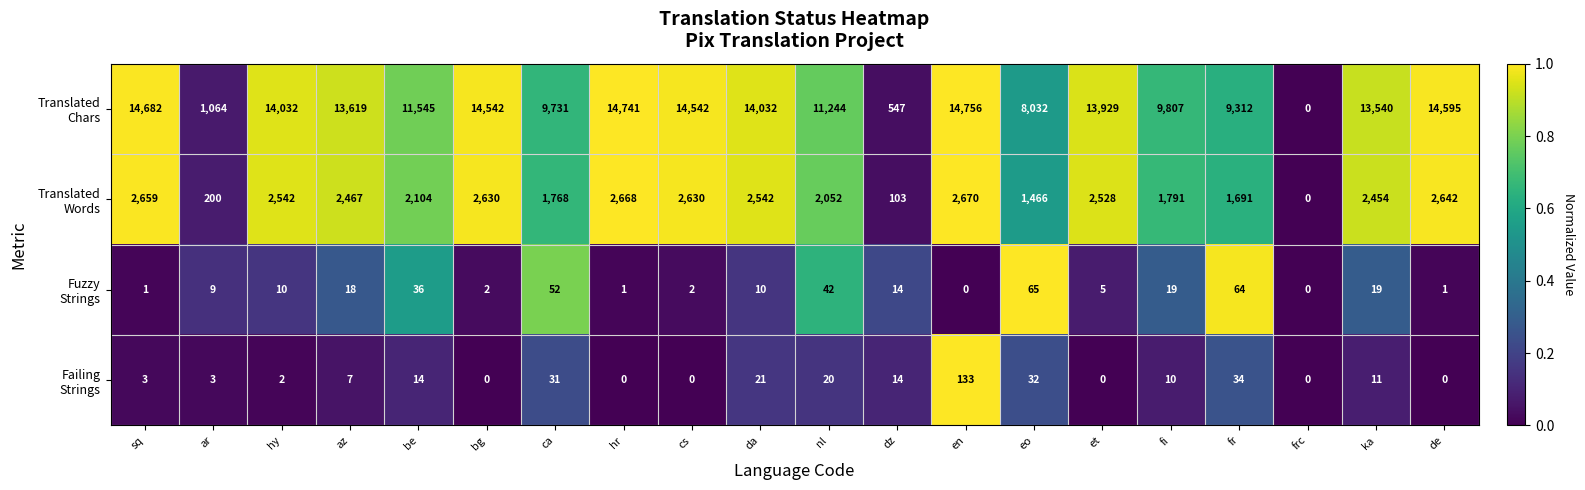

At which category is the sum across all series the highest?

en